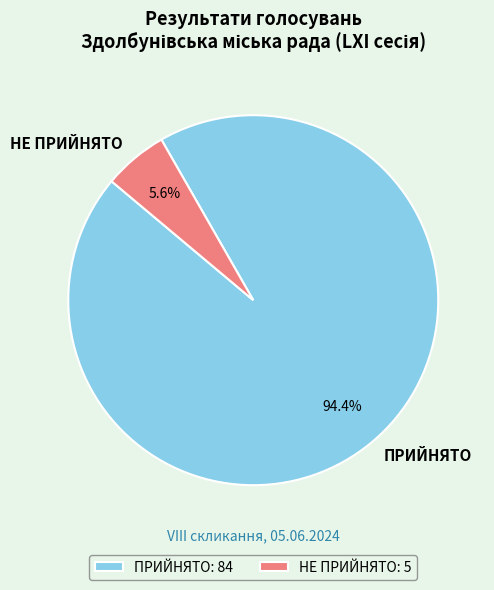

How many segments does this pie chart have?

2